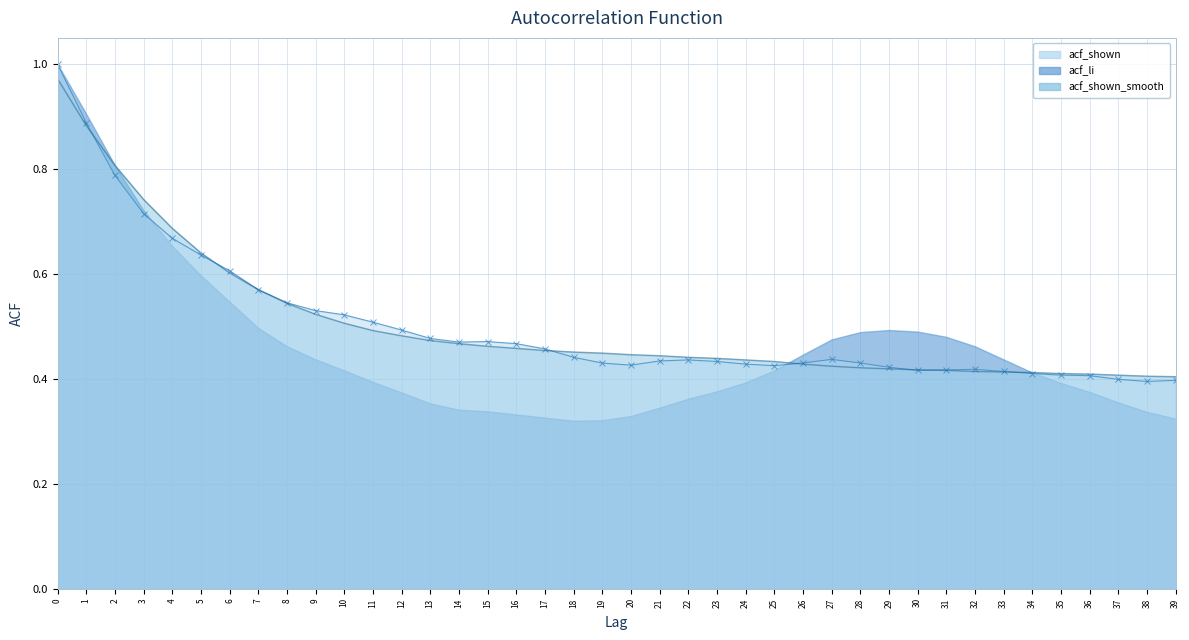

Where do acf_shown_smooth and acf_shown first cross each other?

1 and 2